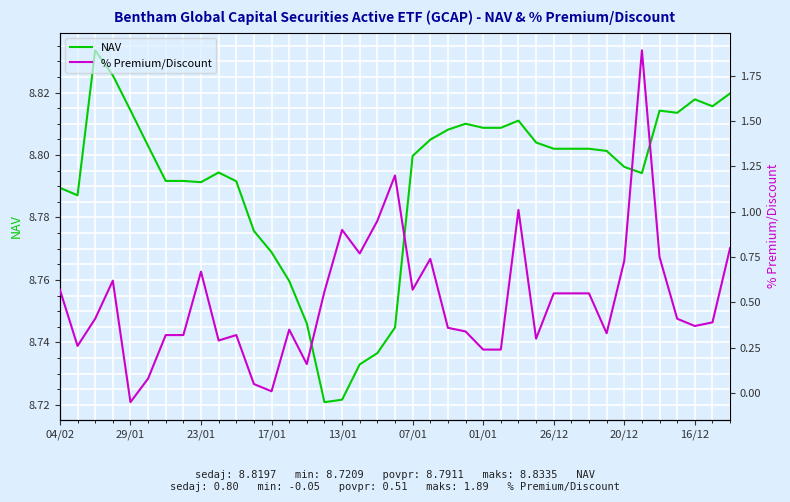

How many lines are shown in the chart?

2